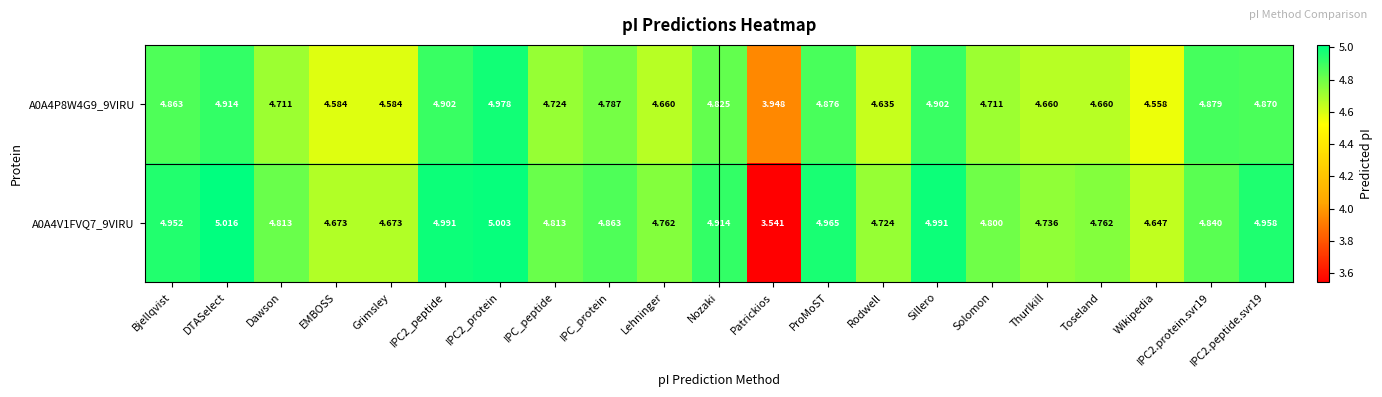

At which label does A0A4P8W4G9_9VIRU first exceed 4?

Bjellqvist